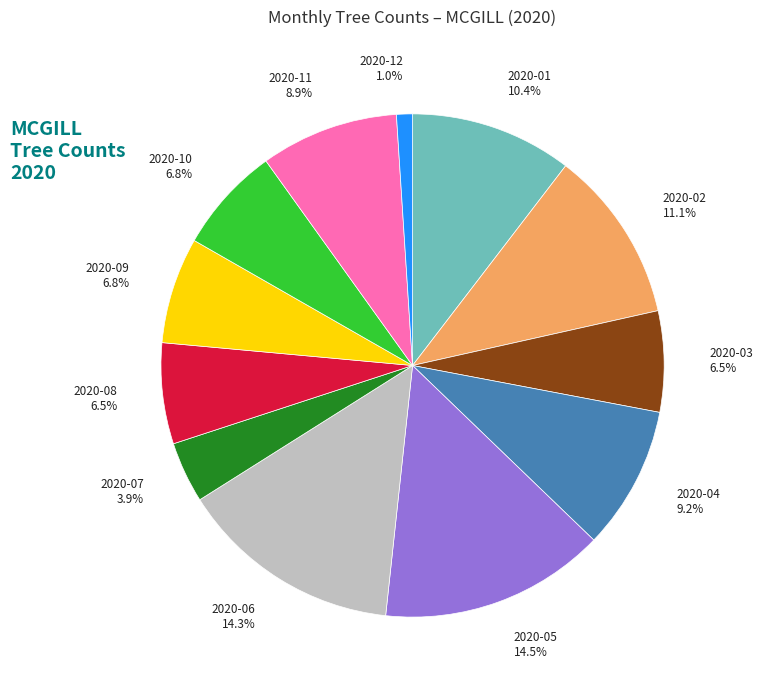

Between 2020-10 6.8% and 2020-12 1.0%, which is larger?

2020-10 6.8%